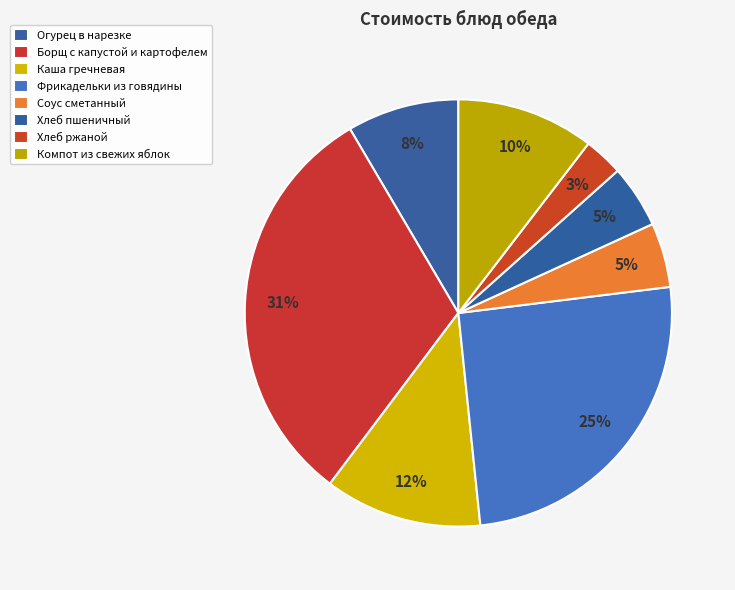

Count the number of slices in the pie.

8